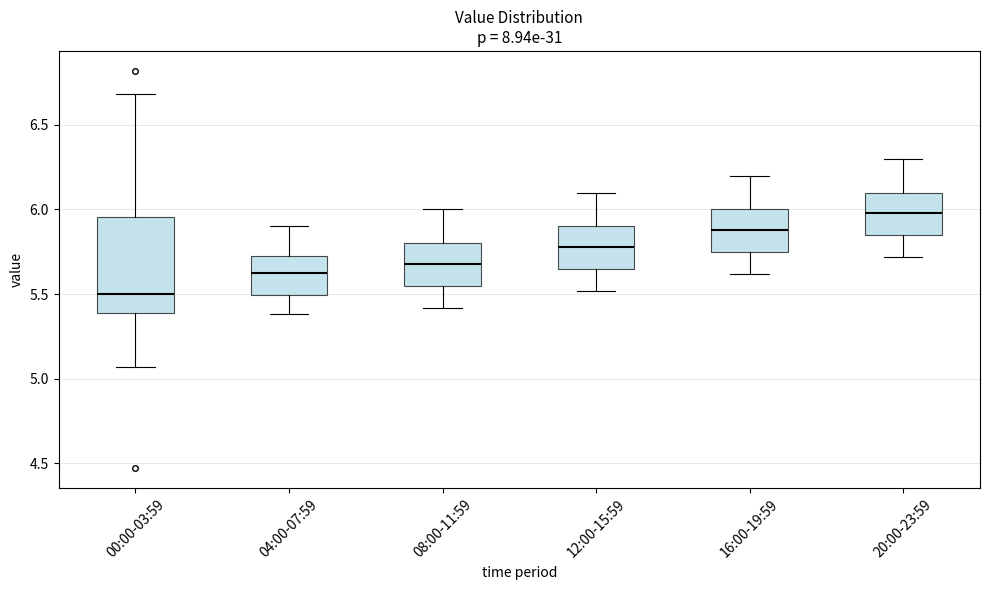

Which box is the tallest, from its lower edge to its upper edge?

00:00-03:59